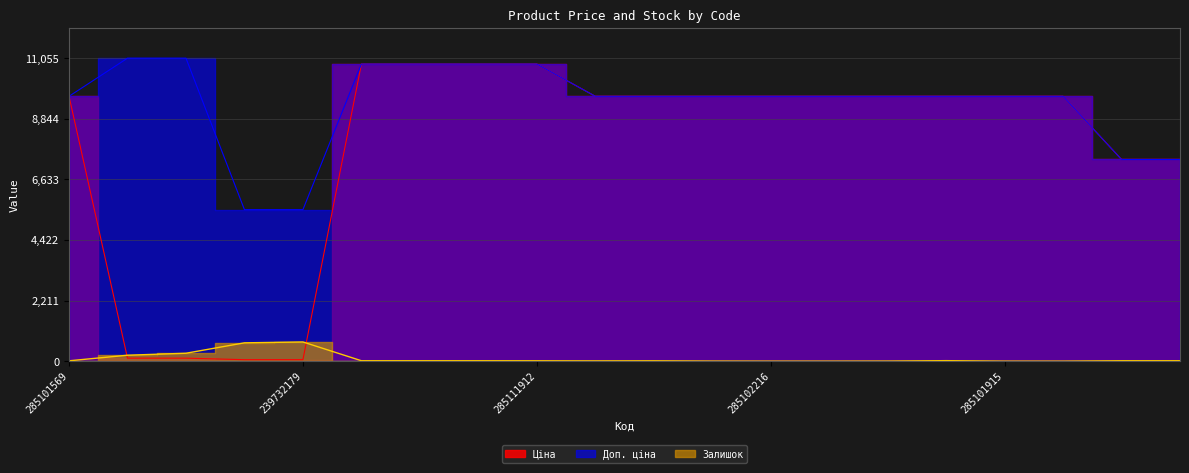

True or false: Залишок has more than 2 interior local peaks.

True